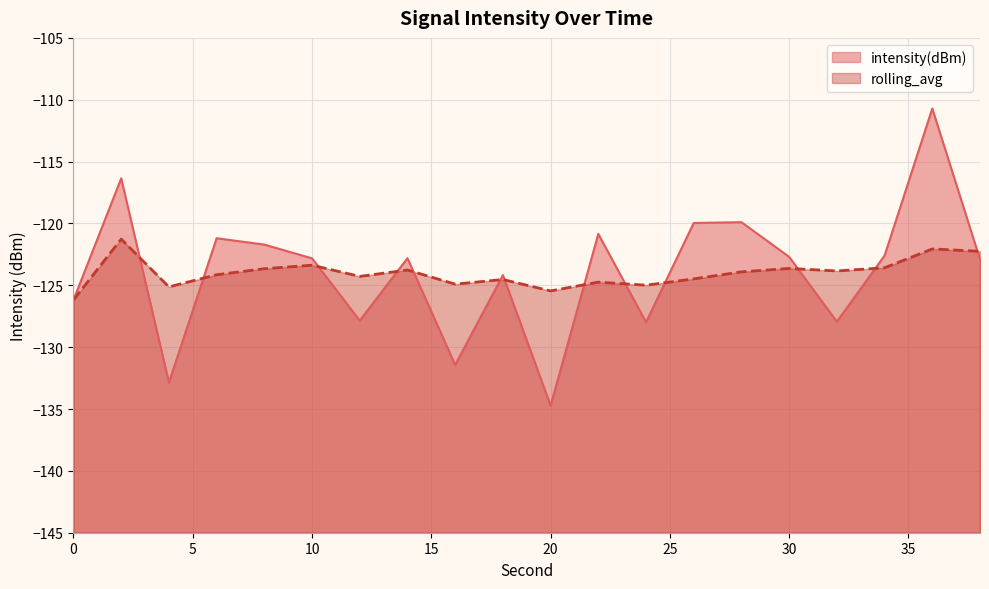

True or false: intensity(dBm) and rolling_avg cross at least once.

True